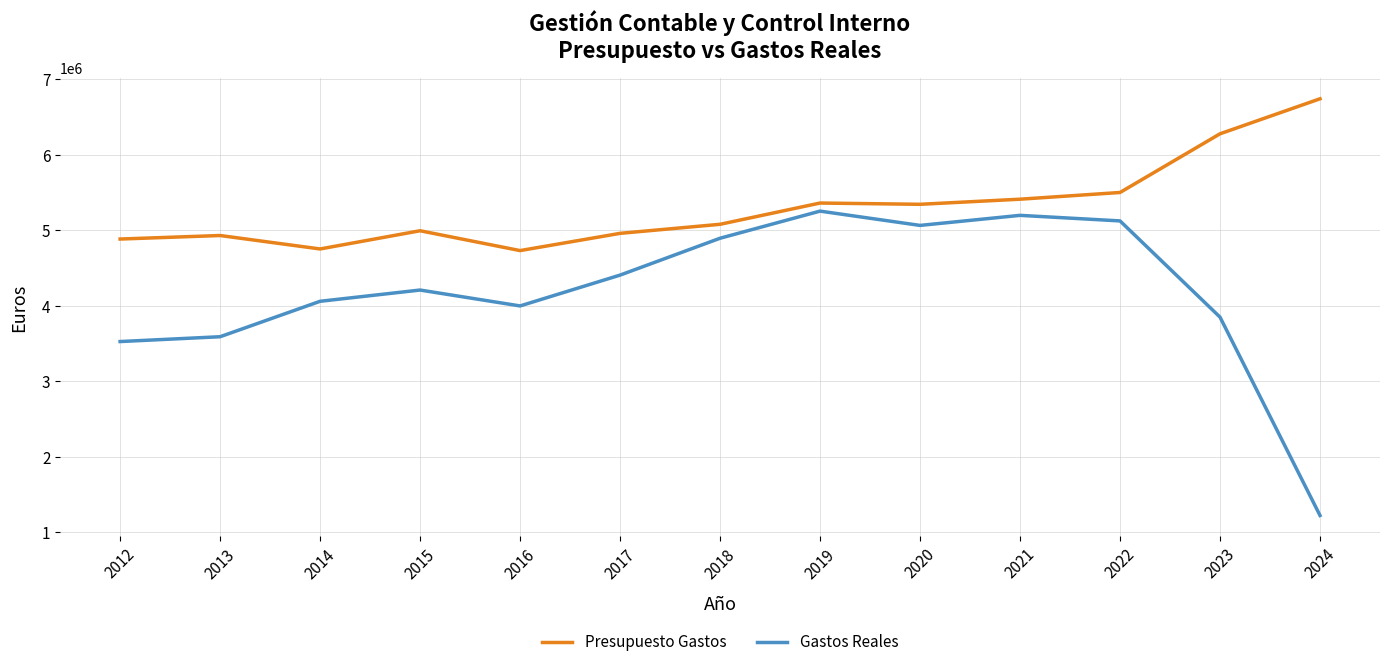

Which series has the largest total across all categories?

Presupuesto Gastos